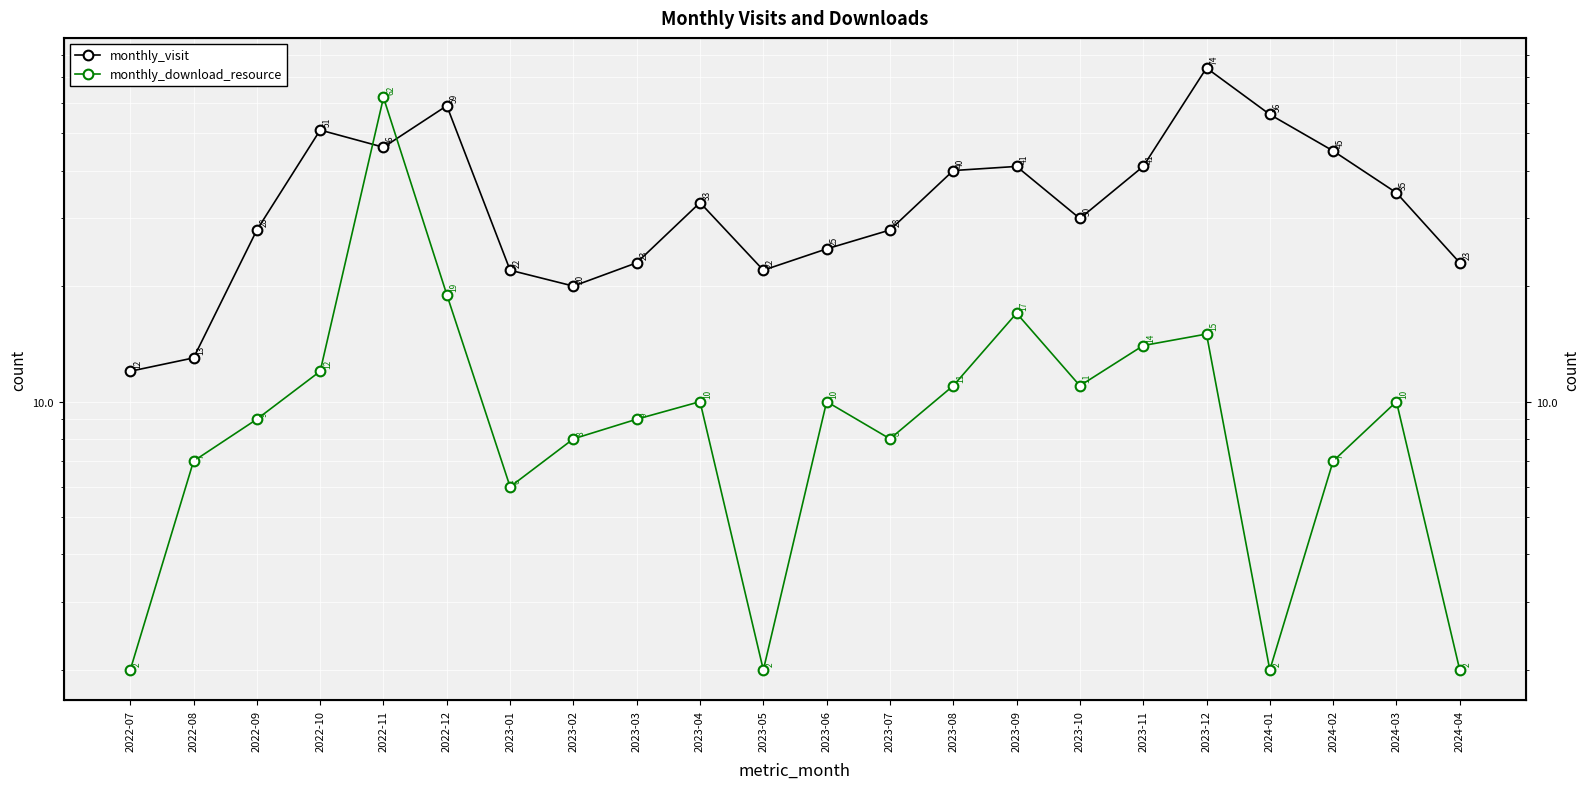

How many interior local valleys does the monthly_visit series have?

4